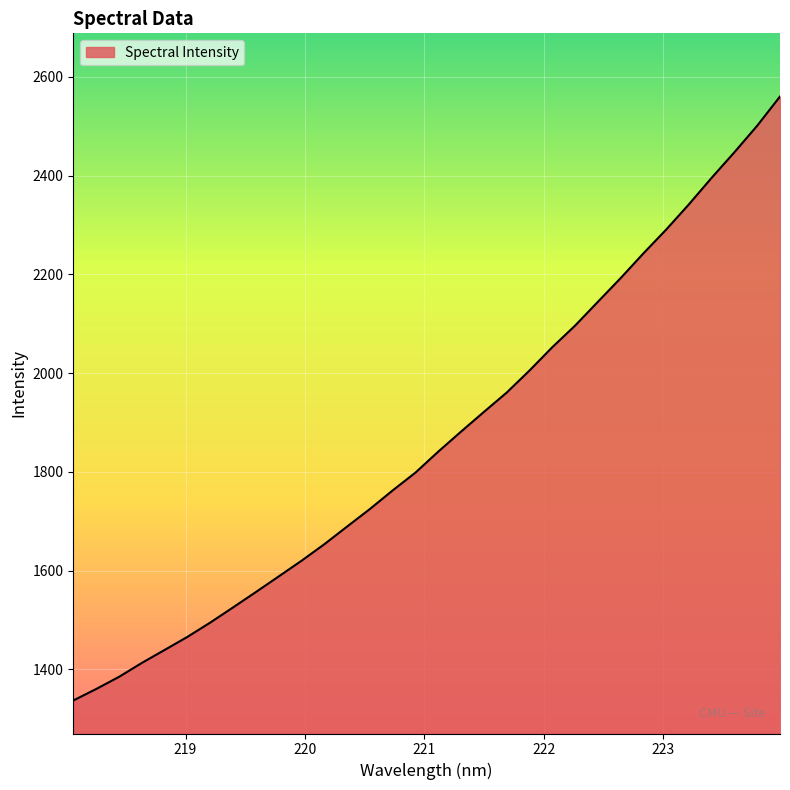

What is the minimum value shown in the chart?

1336.9